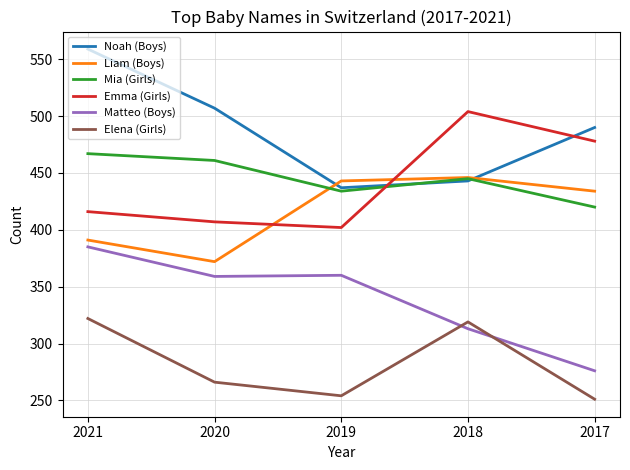

What is the total value across all series at 2017?

2349